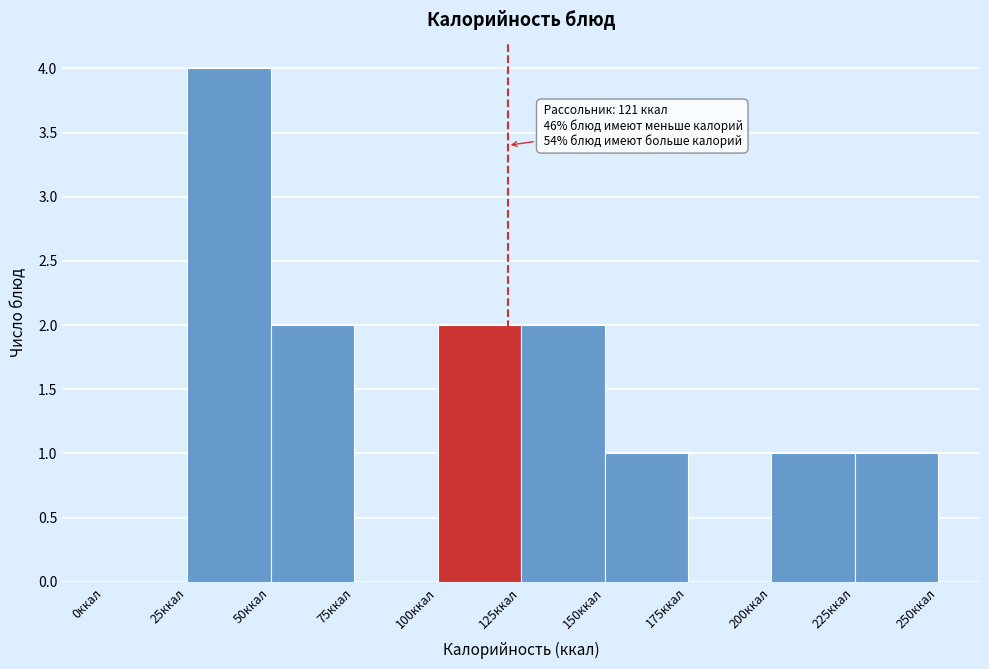

Which range on the x-axis has the tallest bar?

25 to 50